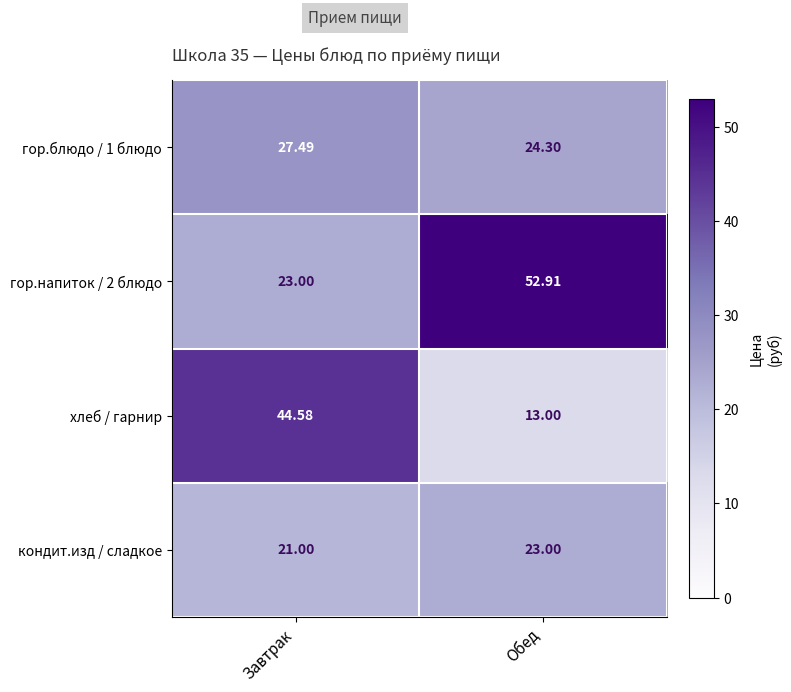

Is the value of гор.блюдо / 1 блюдо at Обед greater than the value of кондит.изд / сладкое at Завтрак?

Yes